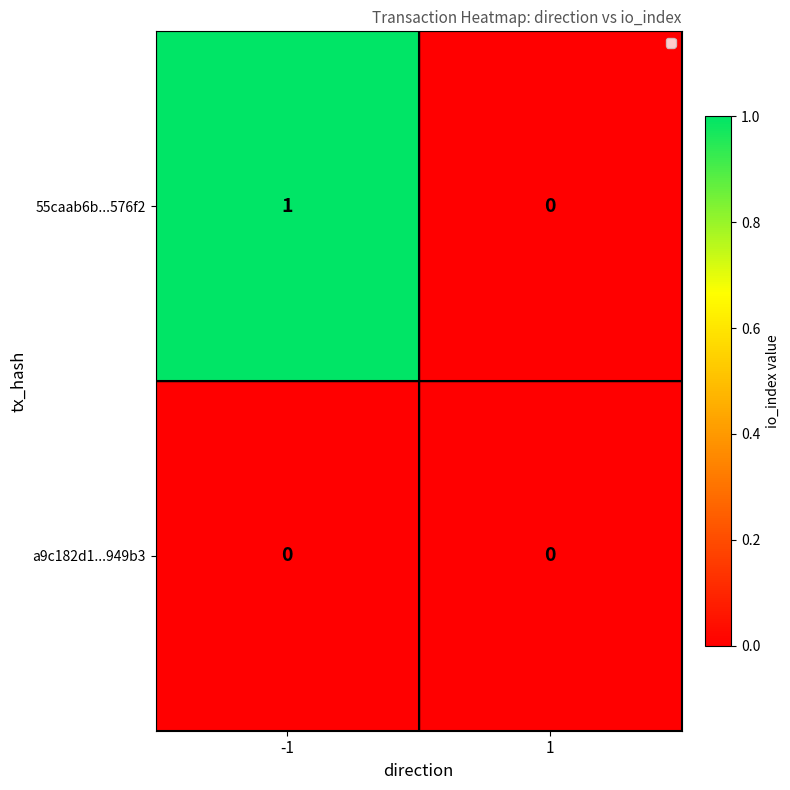

Which series changed the most between -1 and 1?

55caab6b...576f2